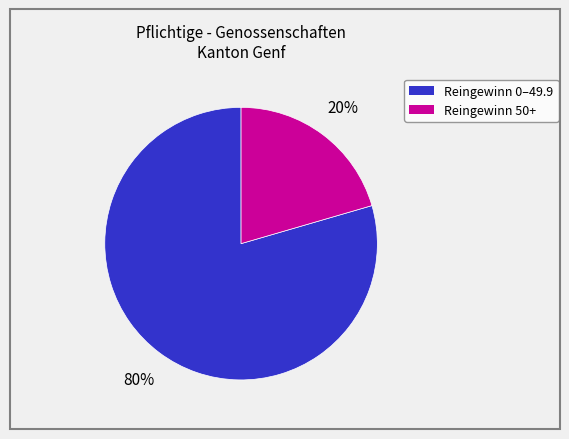

To the nearest percent, what is the average slice percentage?

50%